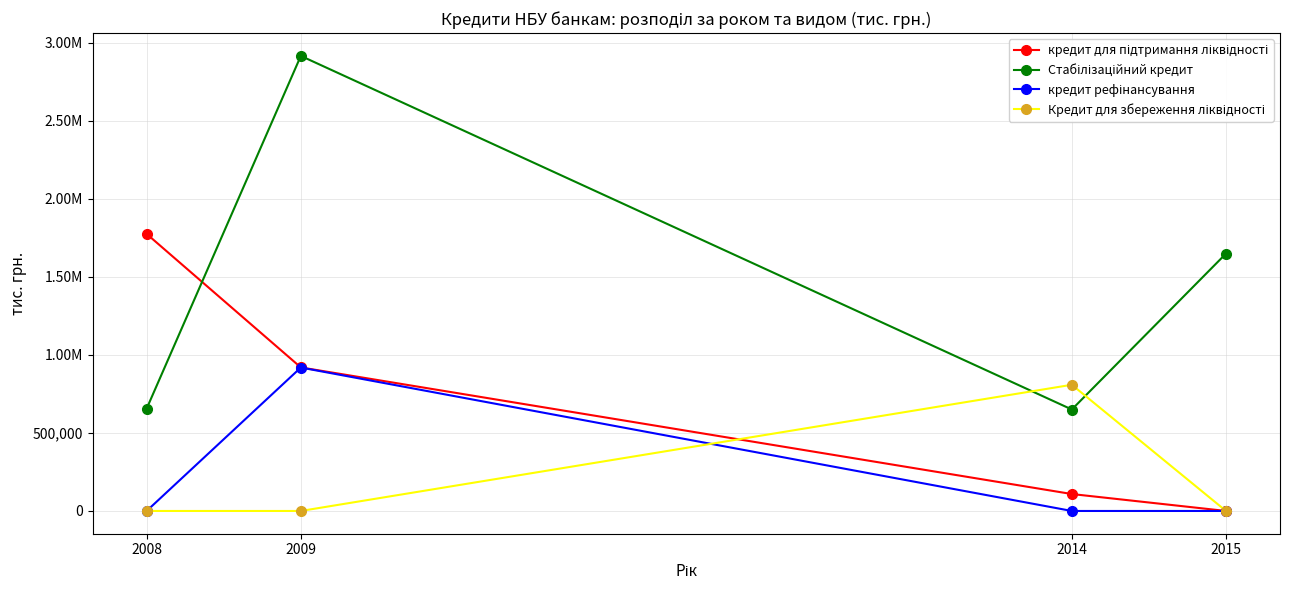

What is the difference between the maximum and second lowest values in the Стабілізаційний кредит series?

2260000